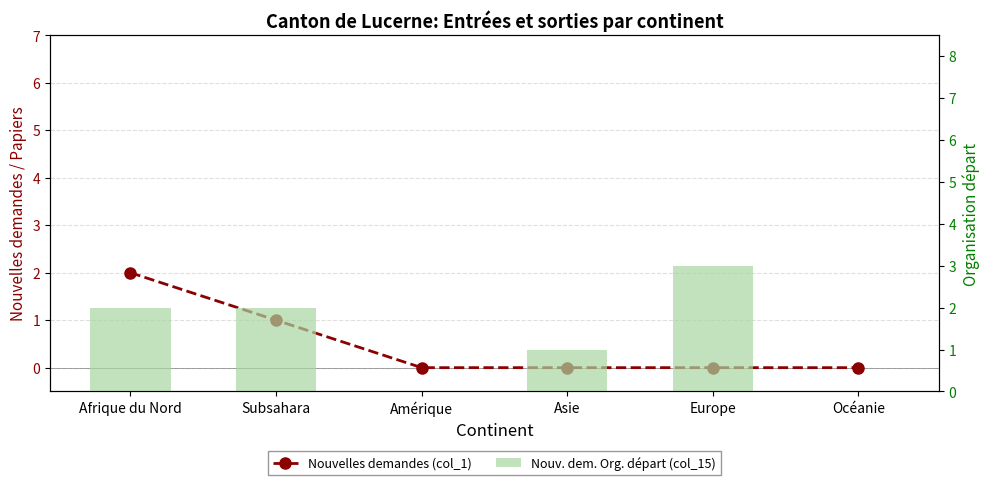

What is the average value of the Nouv. dem. Org. départ (col_15) series?

1